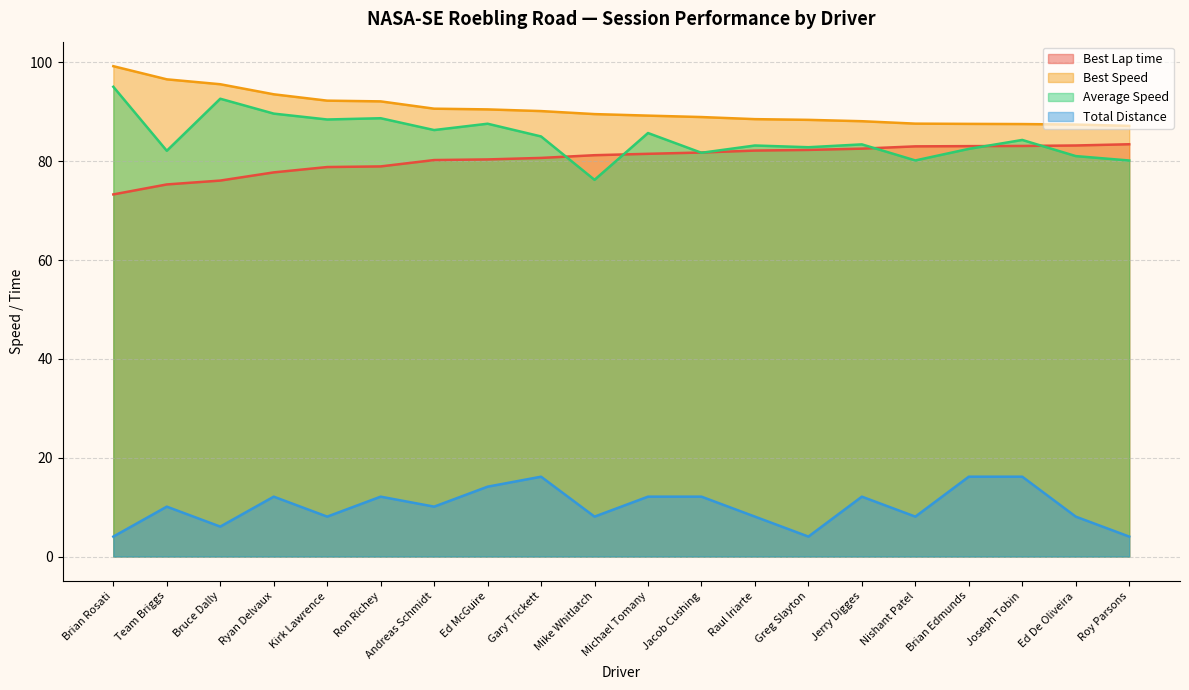

What is the value of the Total Distance point at the 9th from the left?

16.2